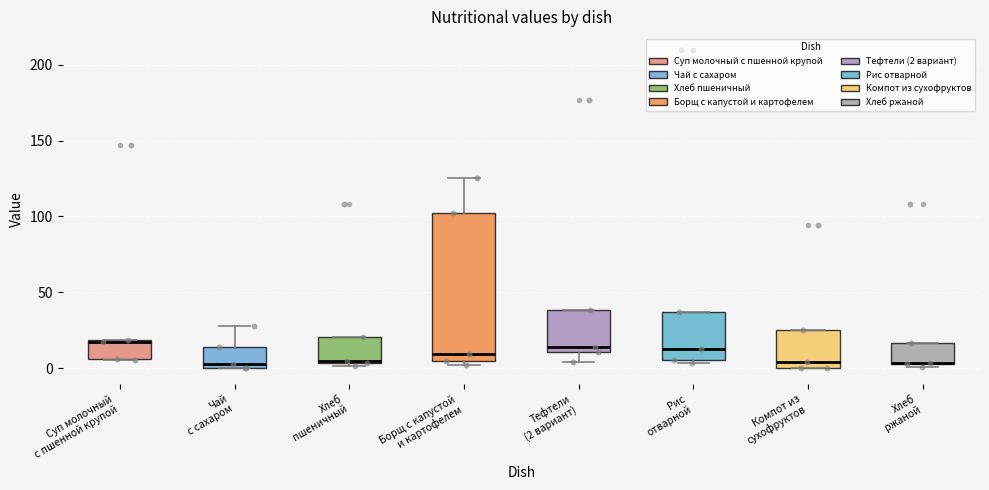

Where is the upper edge of the box for Хлеб ржаной on the y-axis? The values are not printed on the chart, so give them approximately, as read against the axis.

15